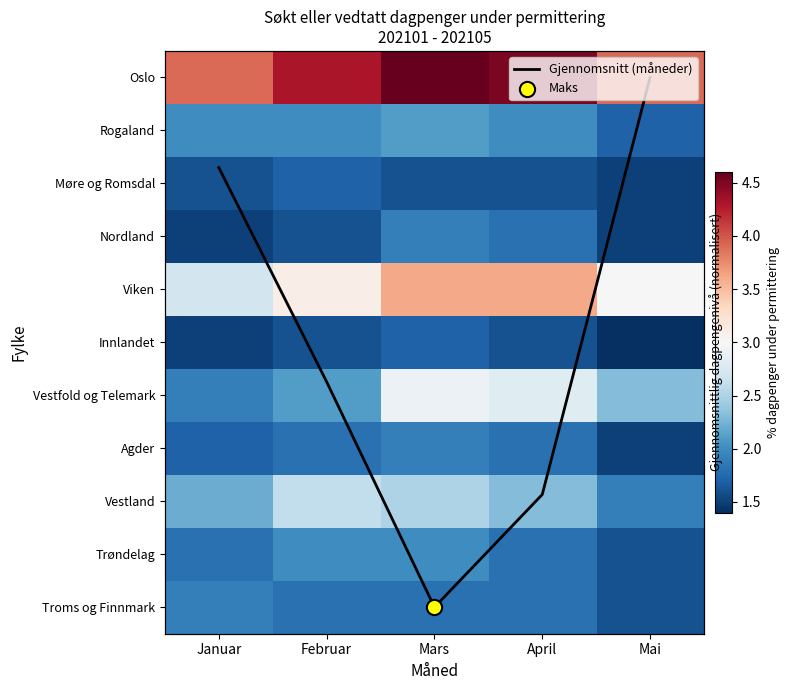

Count the Troms og Finnmark values in the range 1 to 2.

5